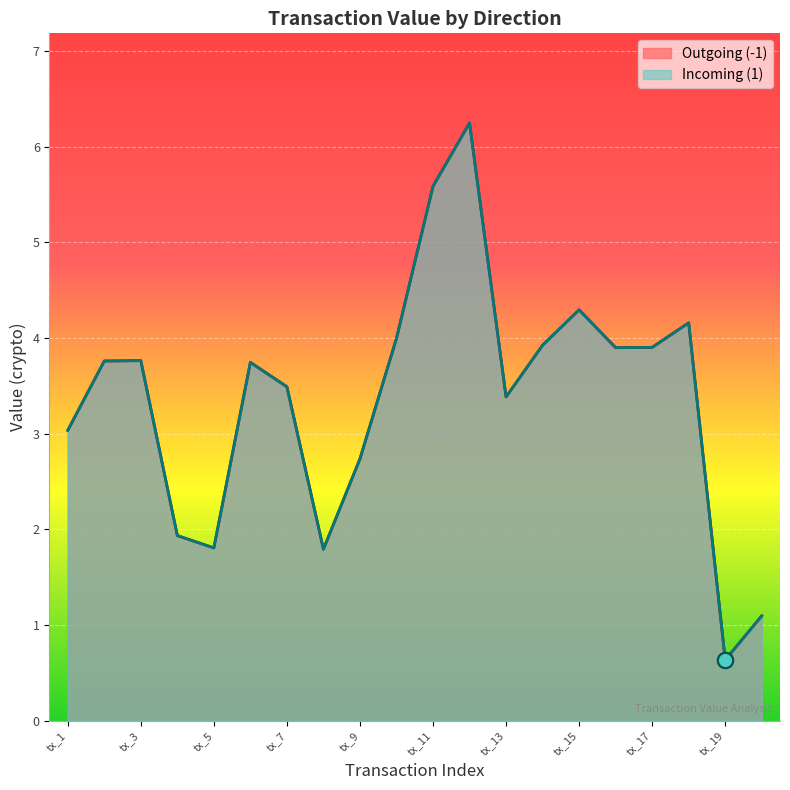

At how many categories does at least one series exceed 6?

1